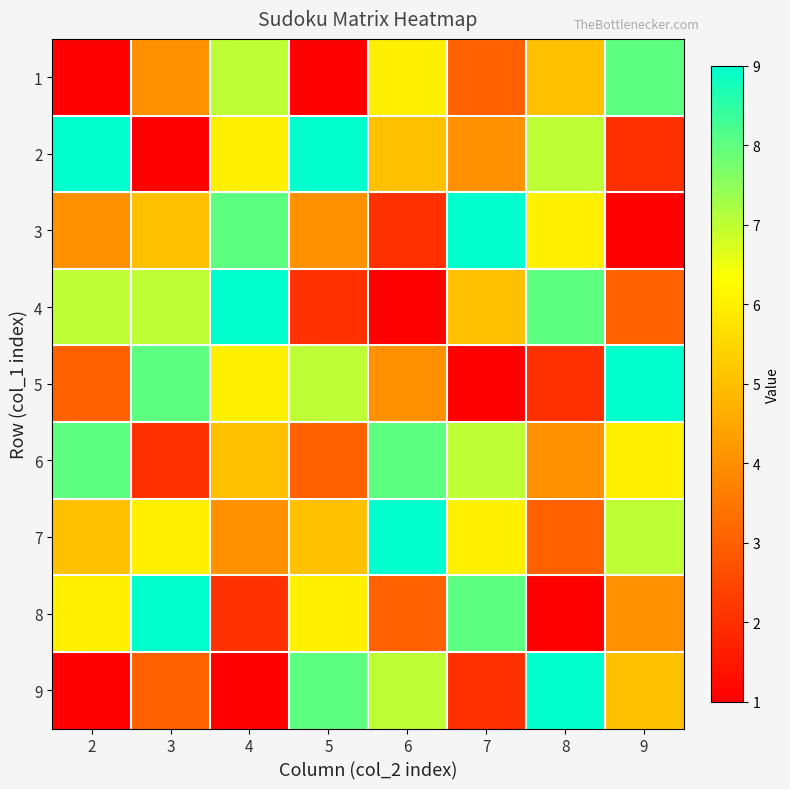

At which category does the chart reach its peak across all series?

2